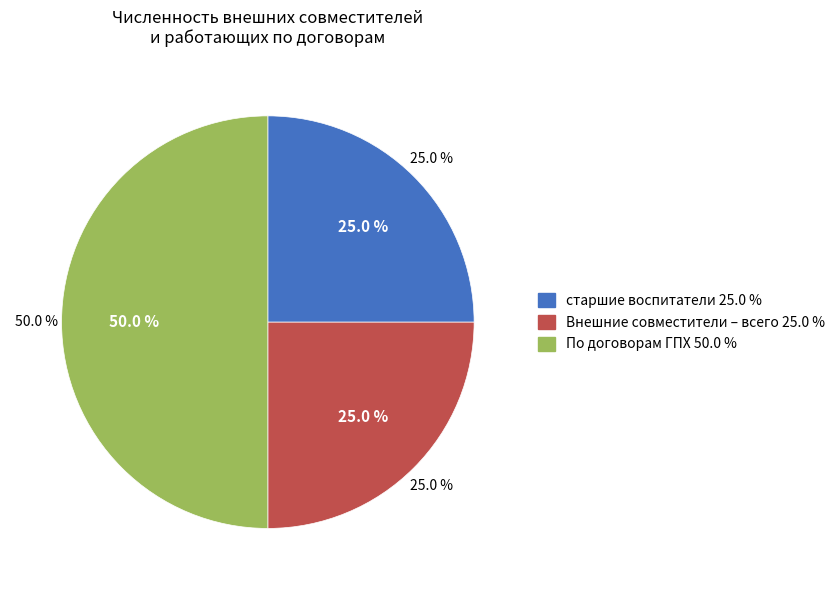

Between старшие воспитатели and Численность внешних совместителей – всего, which is larger?

старшие воспитатели